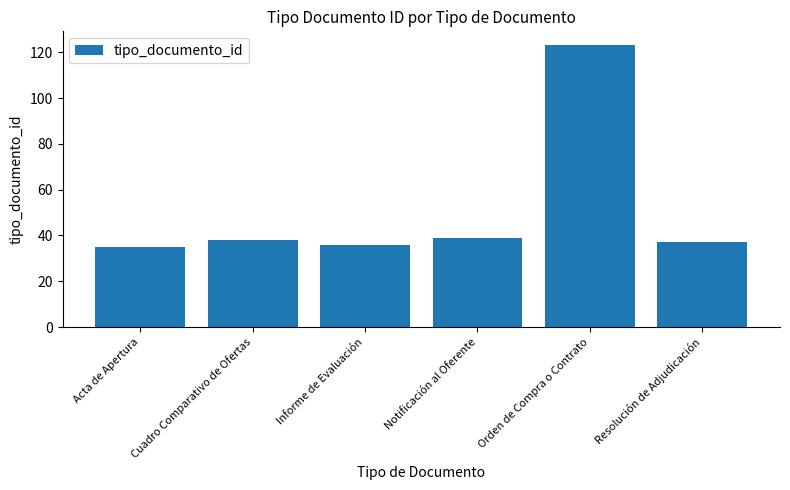

How many values are below 38?

3